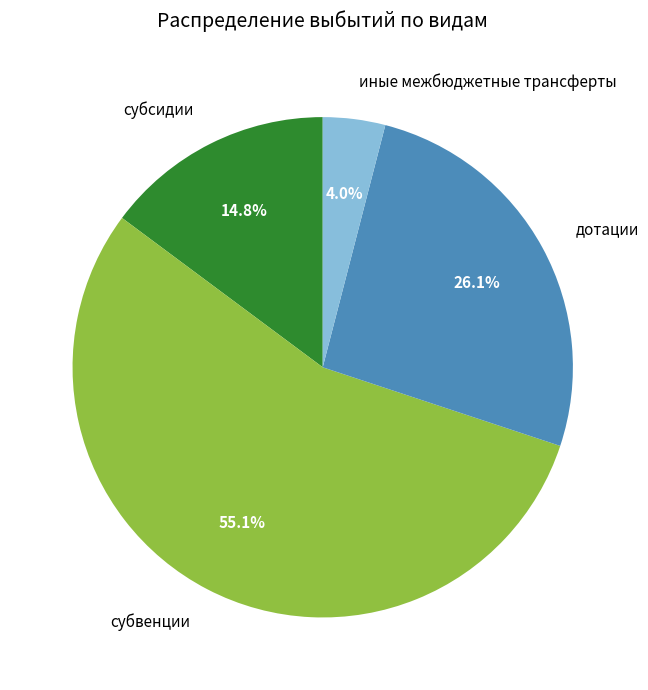

Which slice is the largest?

субвенции